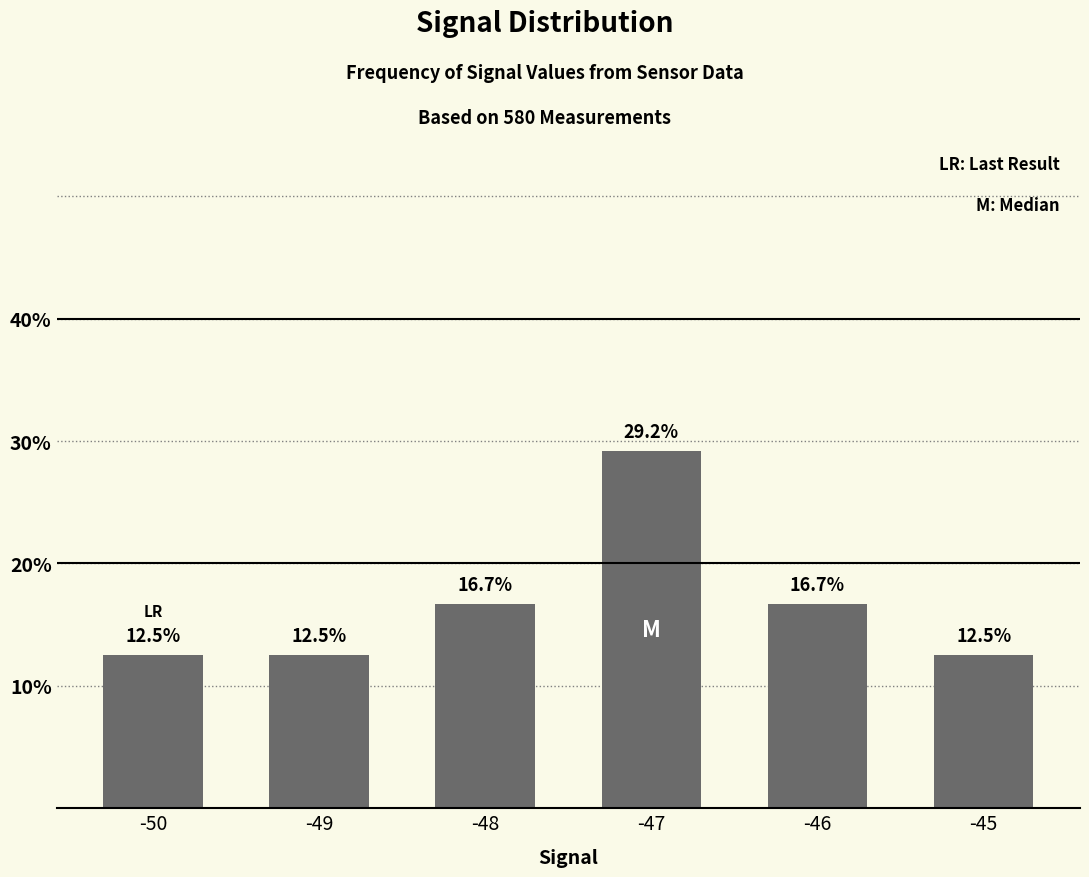

What is the sum of all values?

100.1